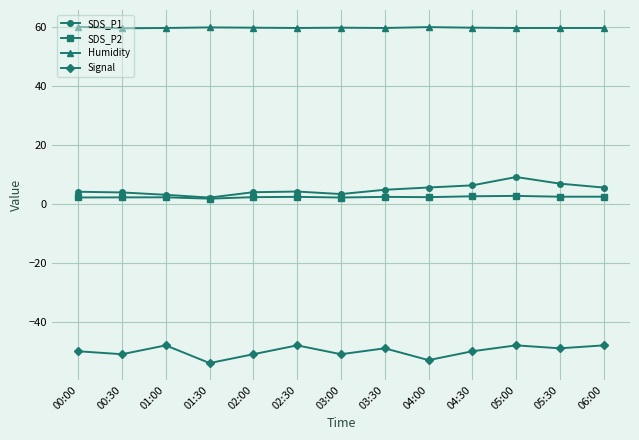

What are all the series names shown in the legend?

SDS_P1, SDS_P2, Humidity, Signal